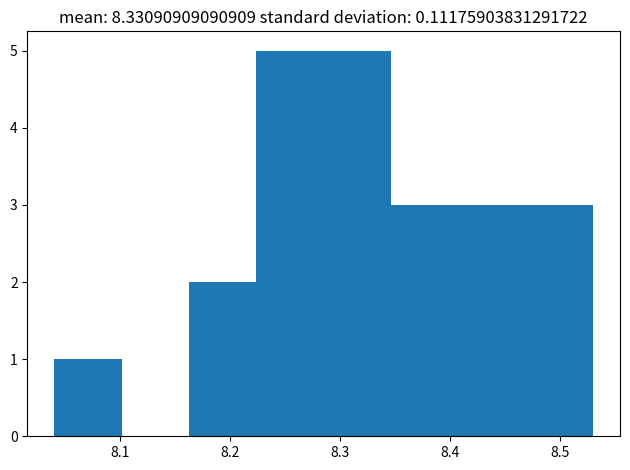

Reading left to right, list every bar in this chart as the range it spans on the x-axis followed by its height. Neither the bar edges nor the heights are printed on the chart, so give them approximately, as read against the axes.

8.04 to 8.10: 1
8.10 to 8.16: 0
8.16 to 8.22: 2
8.22 to 8.29: 5
8.29 to 8.35: 5
8.35 to 8.41: 3
8.41 to 8.47: 3
8.47 to 8.53: 3